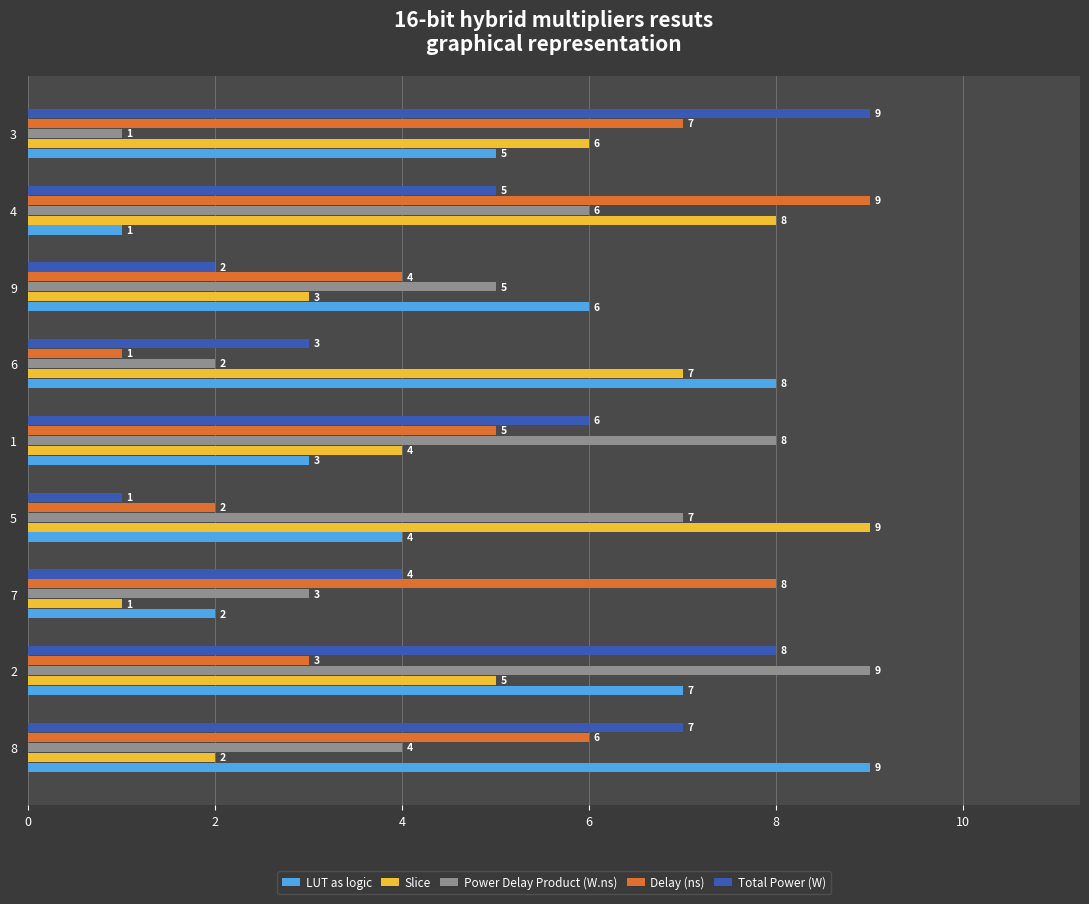

What is the difference between the second highest and minimum values in the LUT as logic series?

7